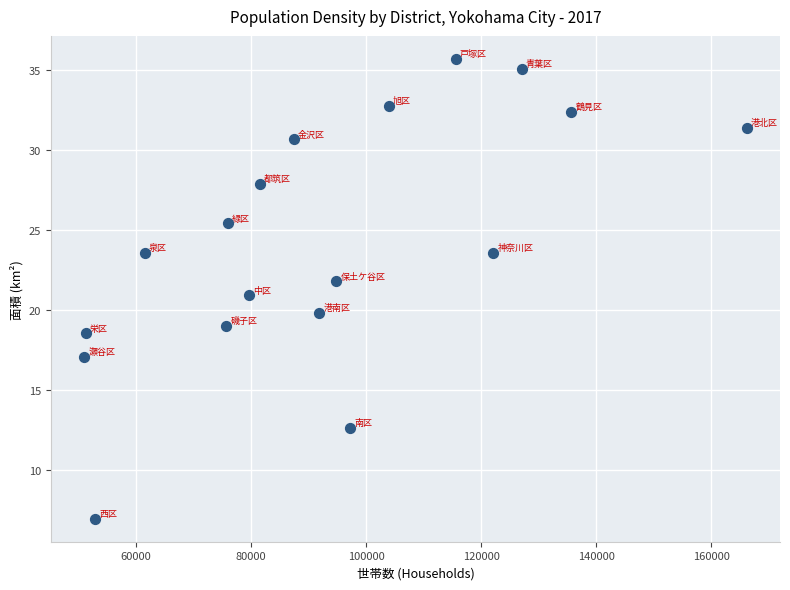

What is the range of Y values (max minus min)?

28.7